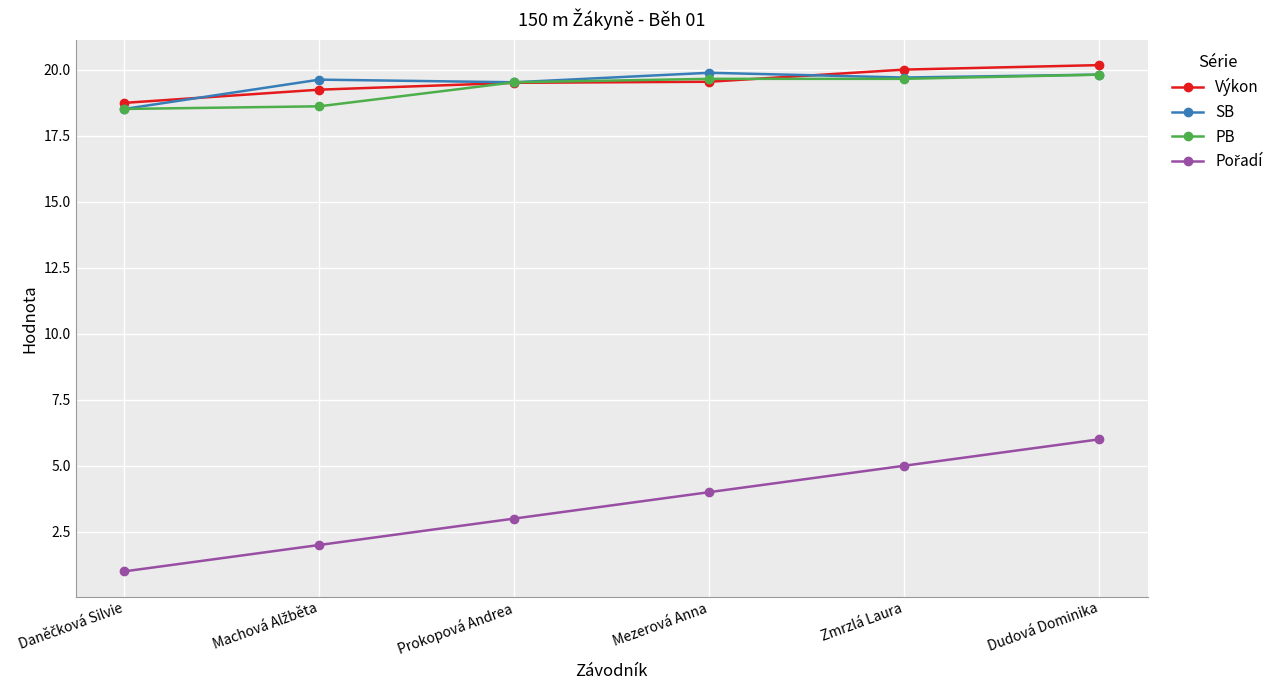

What is the sum of all SB values?

117.0